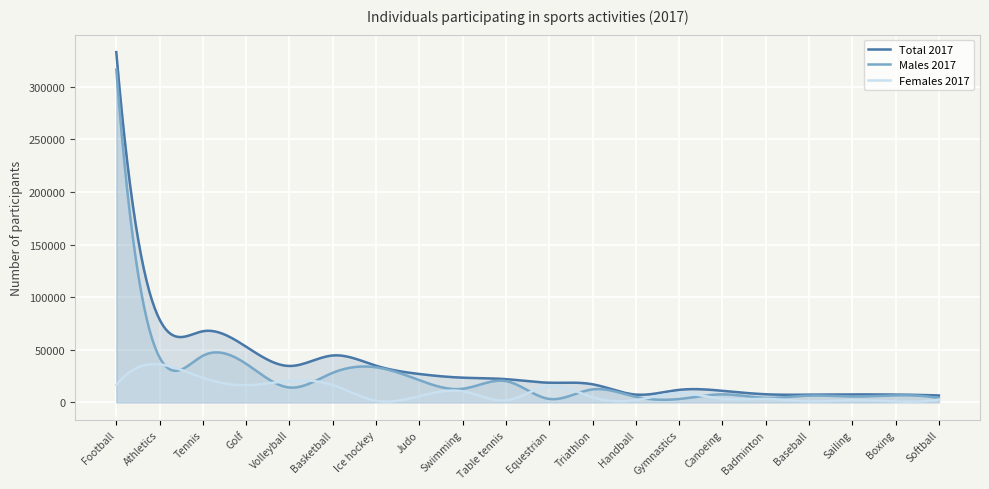

At how many categories does at least one series exceed 76014?

2